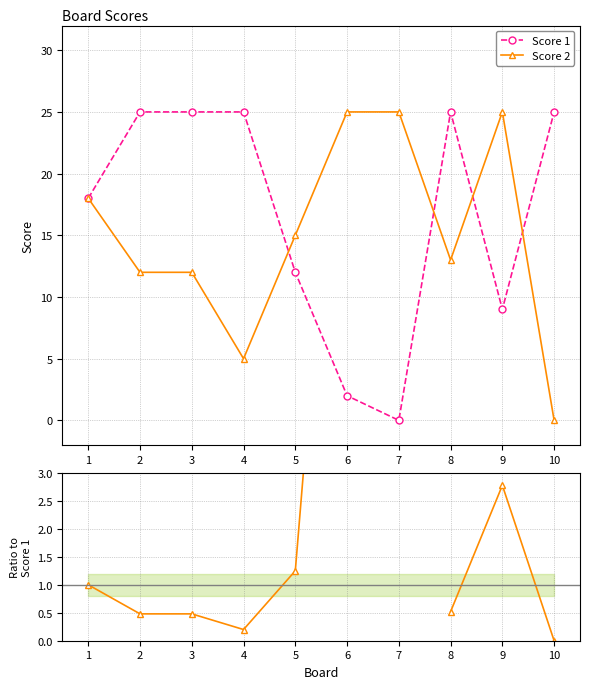

Is the value of Score 1 at 6 greater than the value of Score 2 at 5?

No